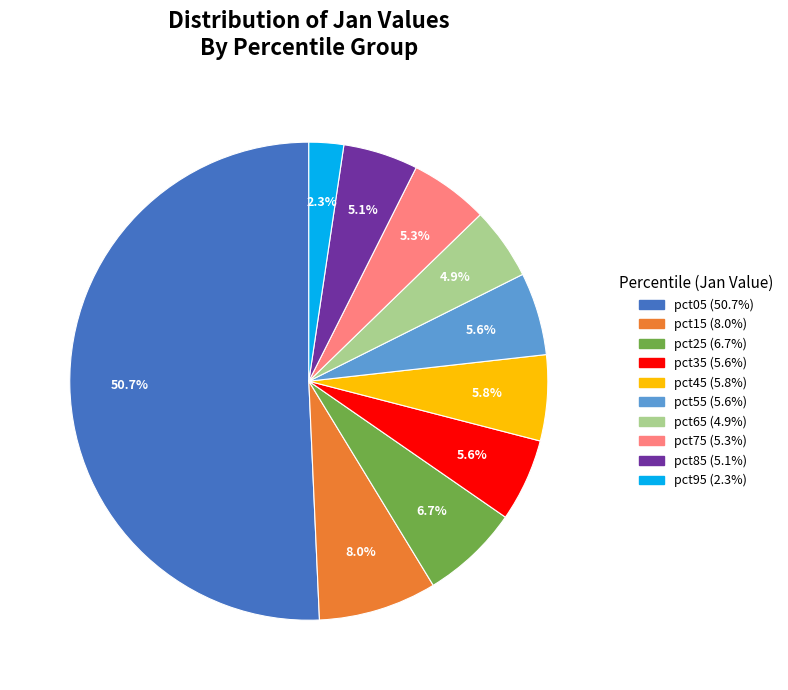

To the nearest percent, what is the difference between the largest and smallest slice percentages?

48%